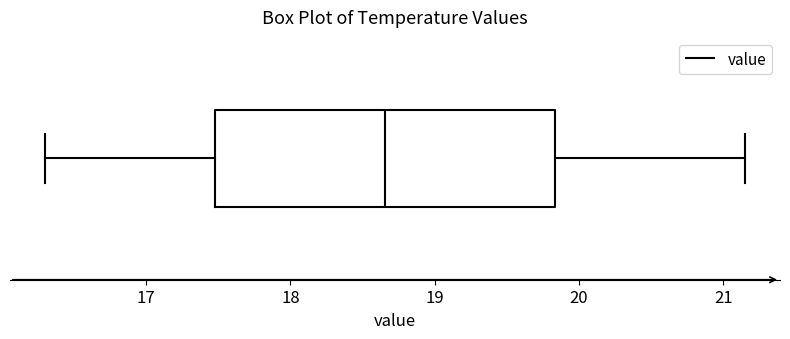

Transcribe this box plot: give where the median line is, the range the box spans, and where the two whiskers end, as read against the x-axis. The values are not printed on the chart, so give them approximately, as read against the axis.

median 18.7, box 17.5 to 19.8, whiskers 16.3 to 21.2